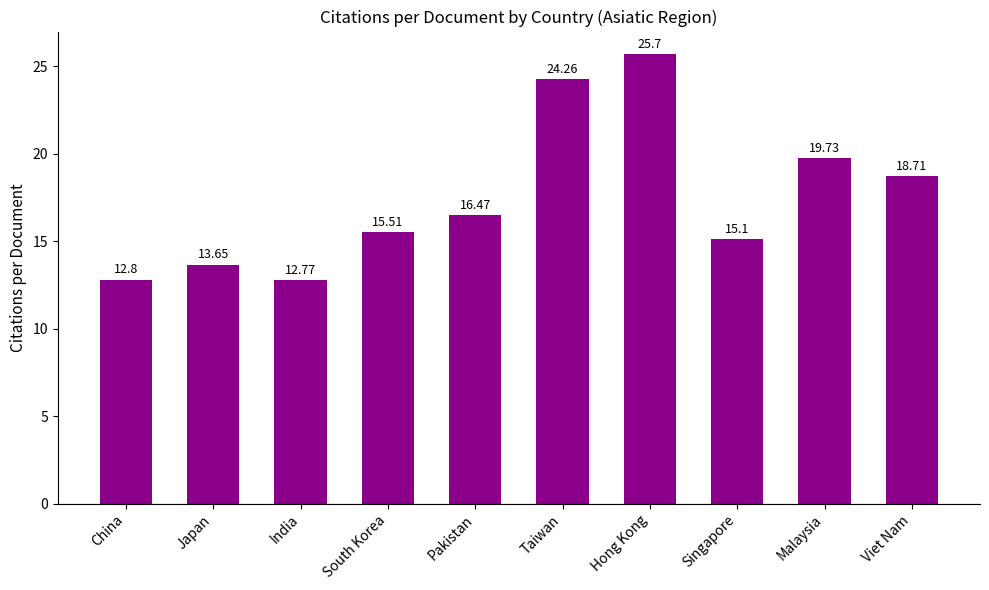

What is the ratio of the value at Japan to the value at India?

1.1